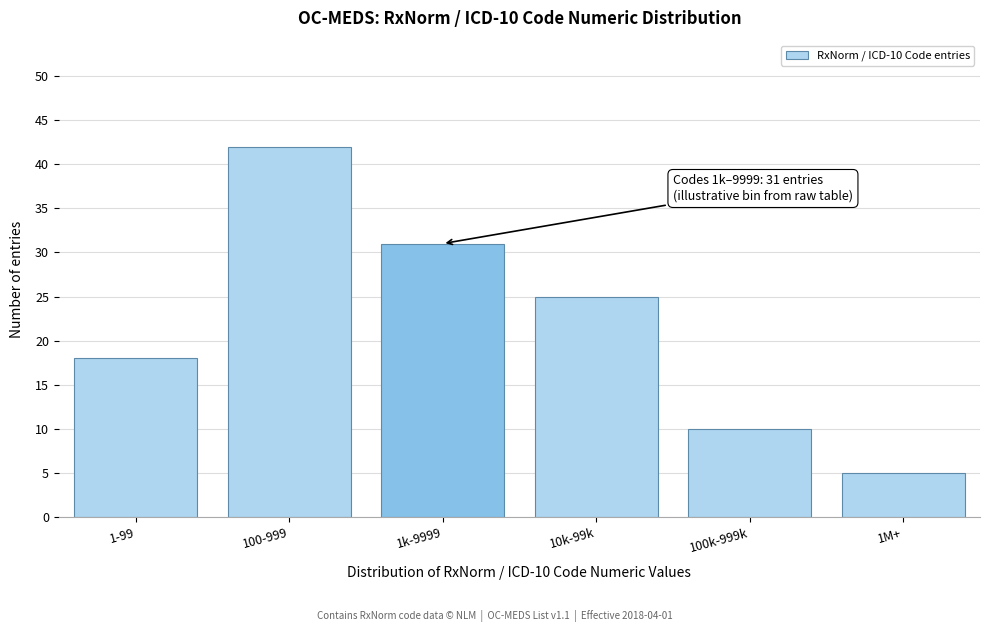

Reading left to right, transcribe all the data shown in this chart.

18	42	31	25	10	5